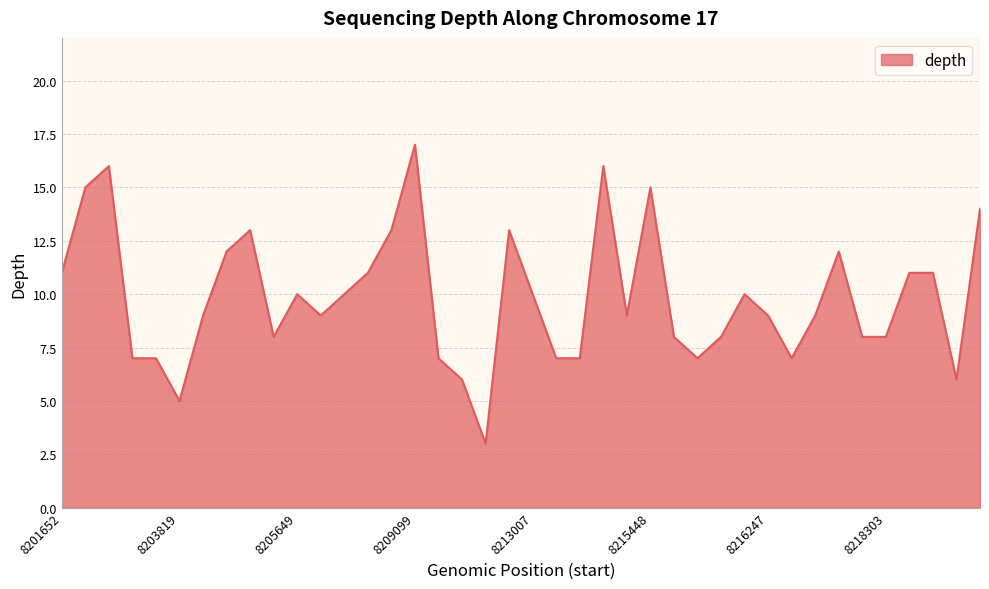

What is the difference between the maximum and minimum values?

14